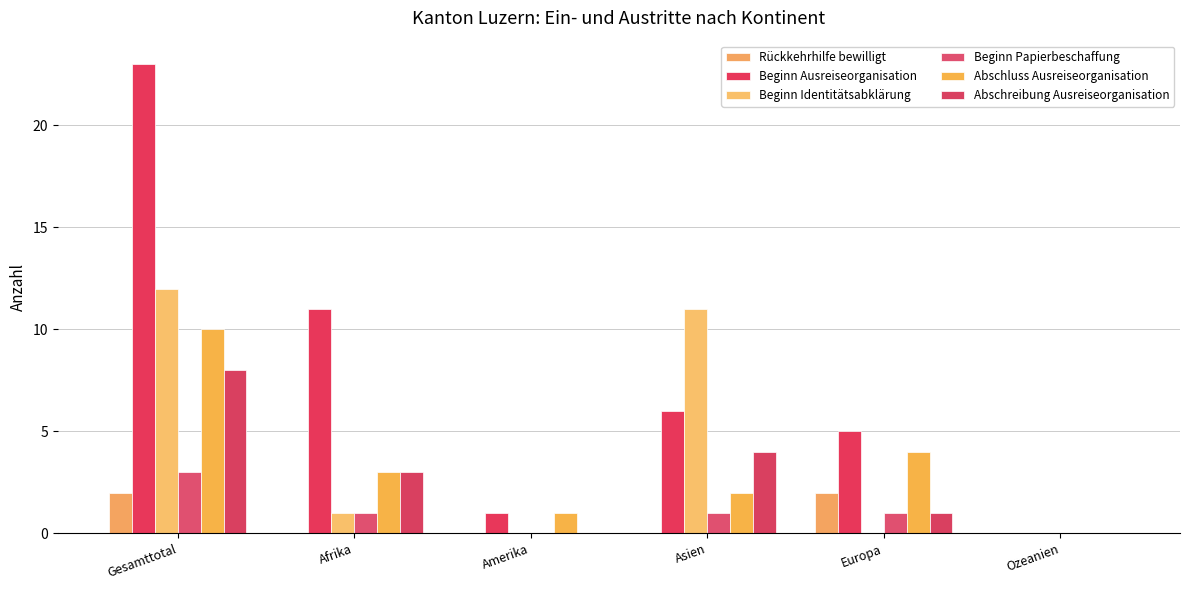

What is the greatest value displayed?

23